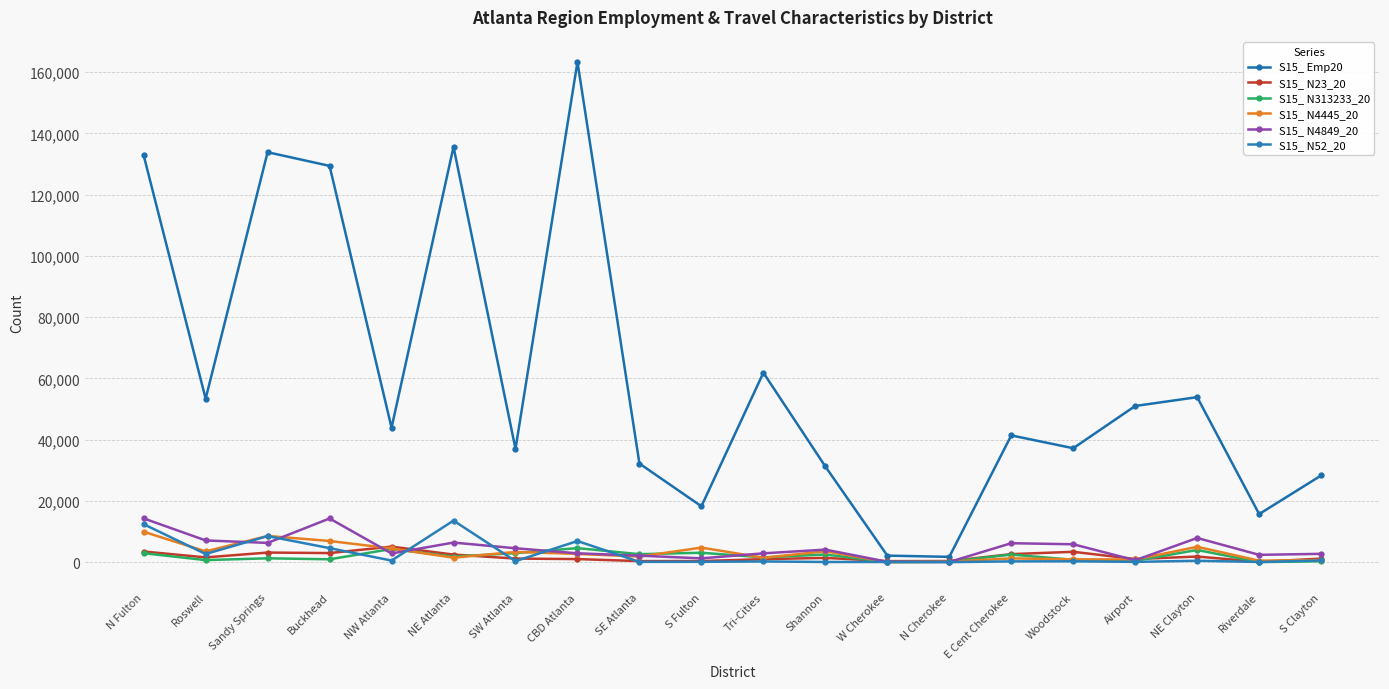

What value does the S15_ N4445_20 series have at N Cherokee, to the nearest 50?

150